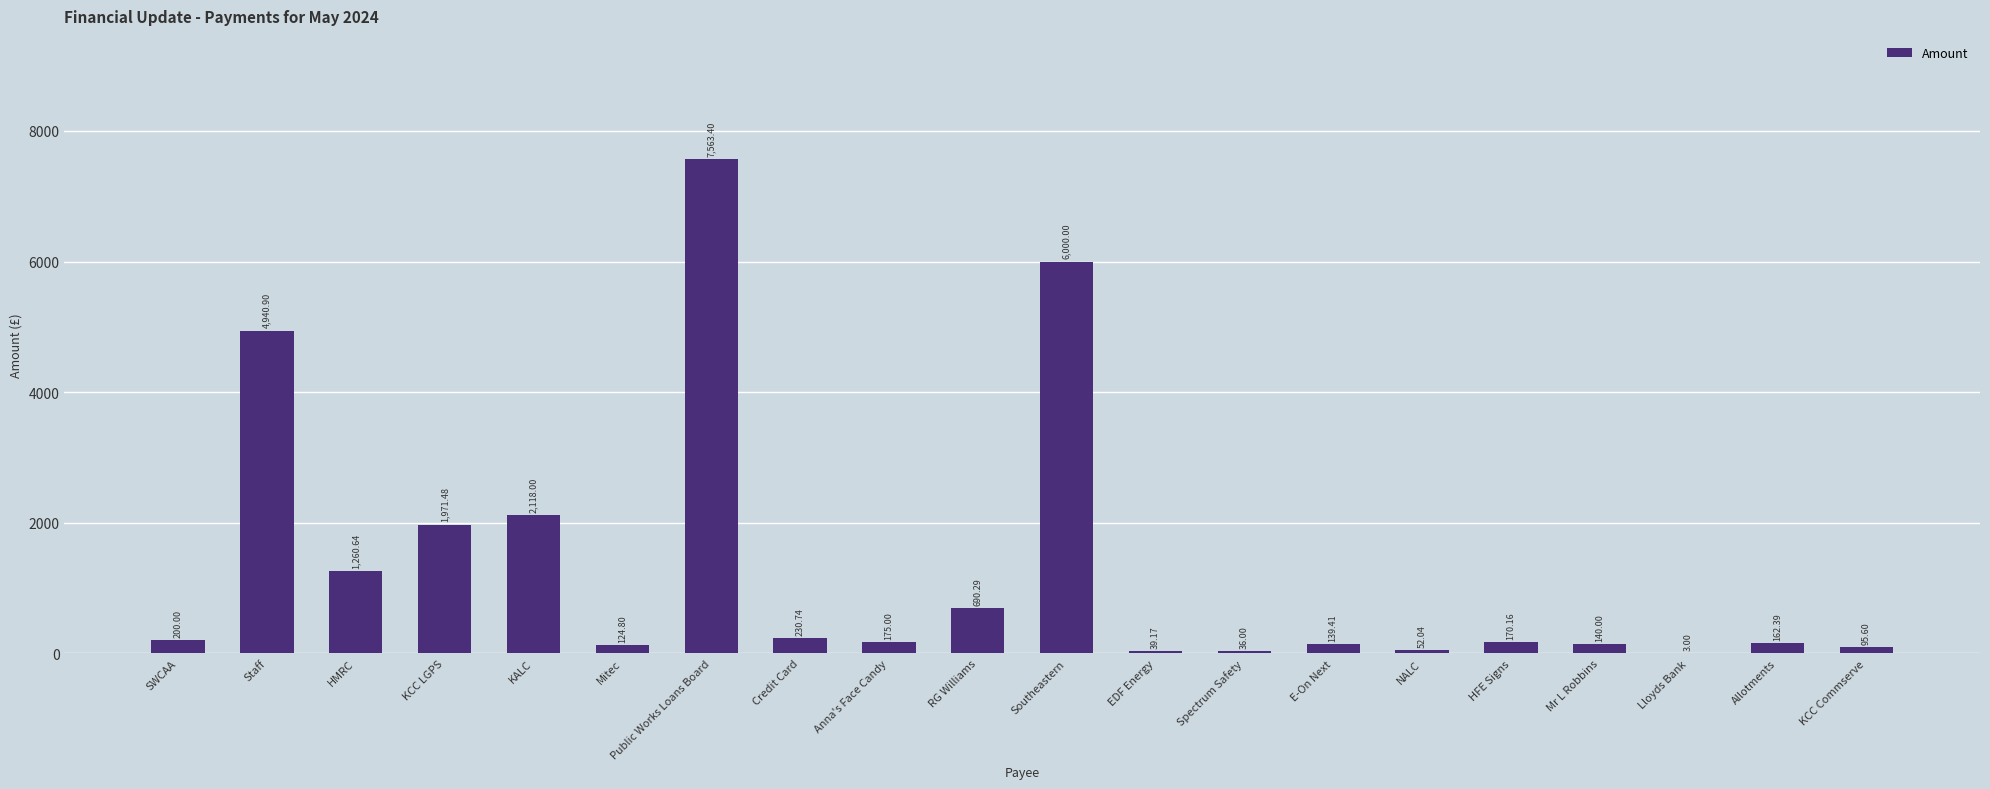

True or false: the data shows 2118.0 at KALC.

True